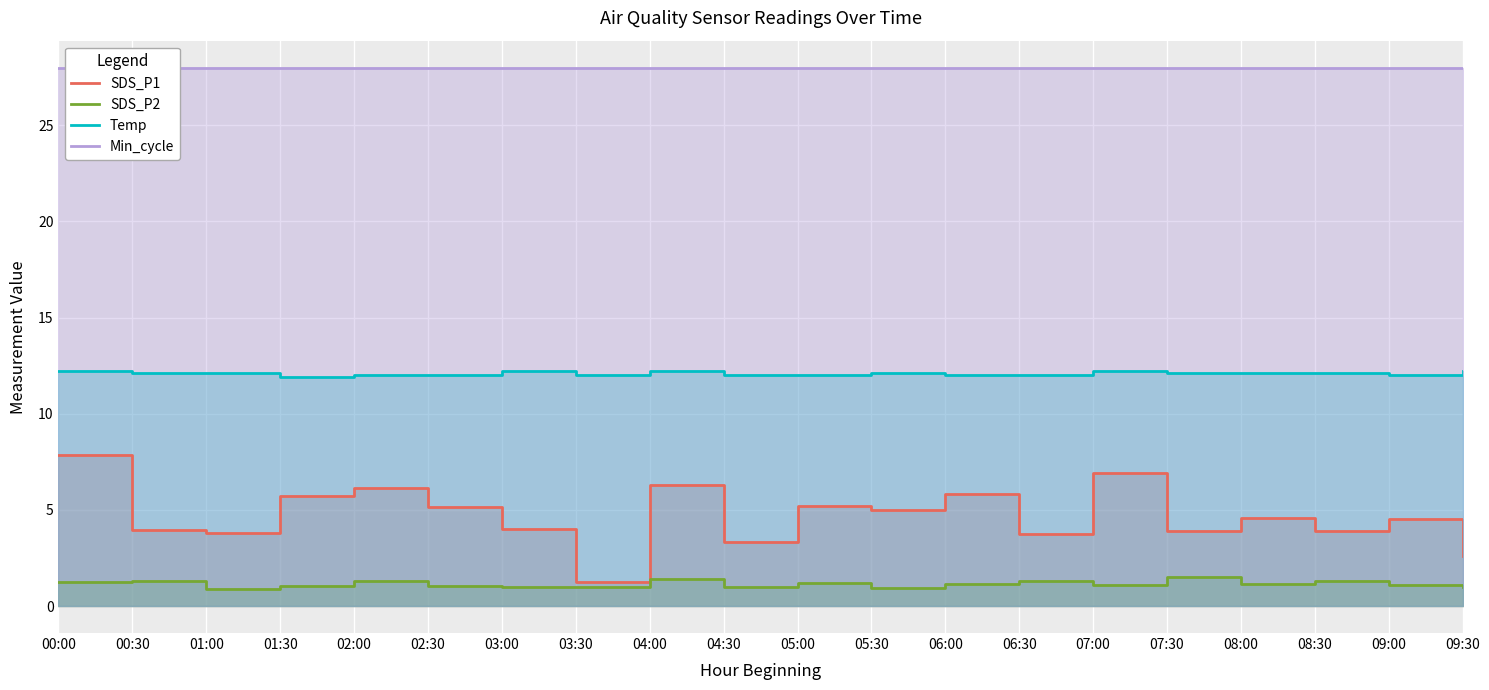

At which category does SDS_P2 reach its first local peak?

00:30